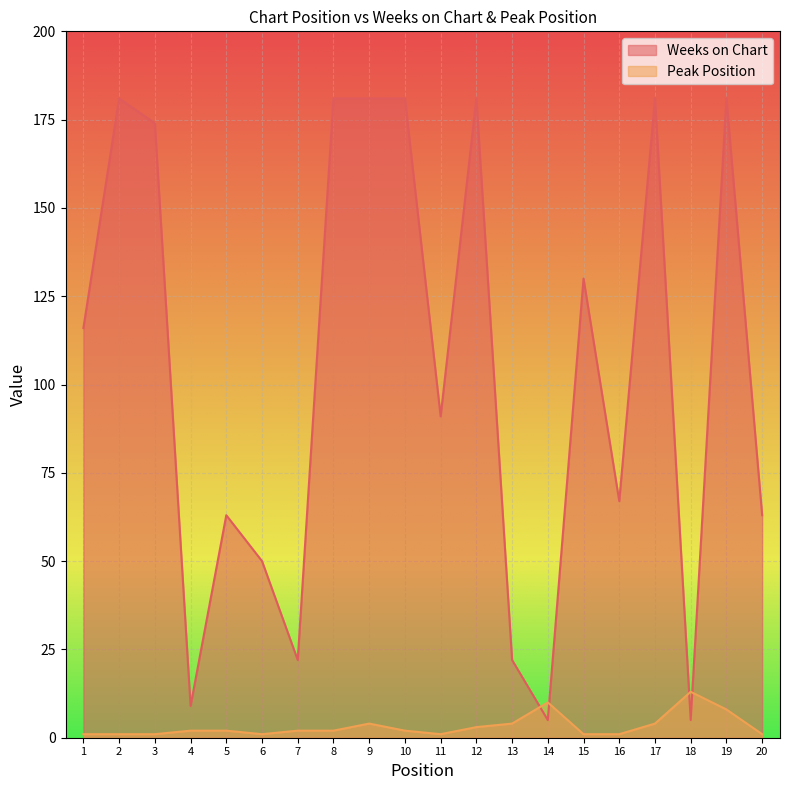

What are all the series names shown in the legend?

Weeks on Chart, Peak Position